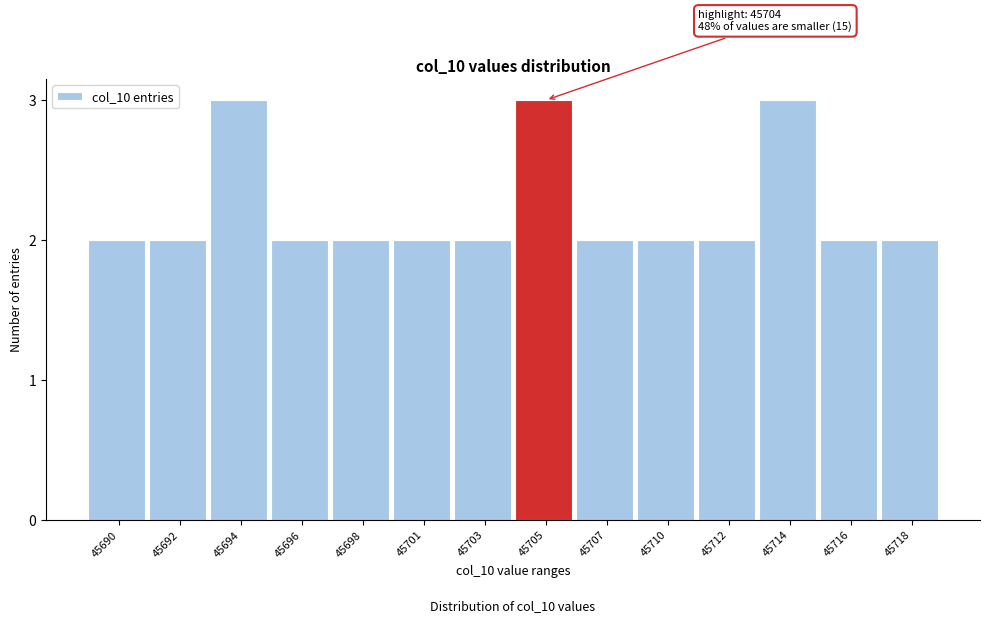

Reading left to right, list all the values displayed in this chart.

2	2	3	2	2	2	2	3	2	2	2	3	2	2